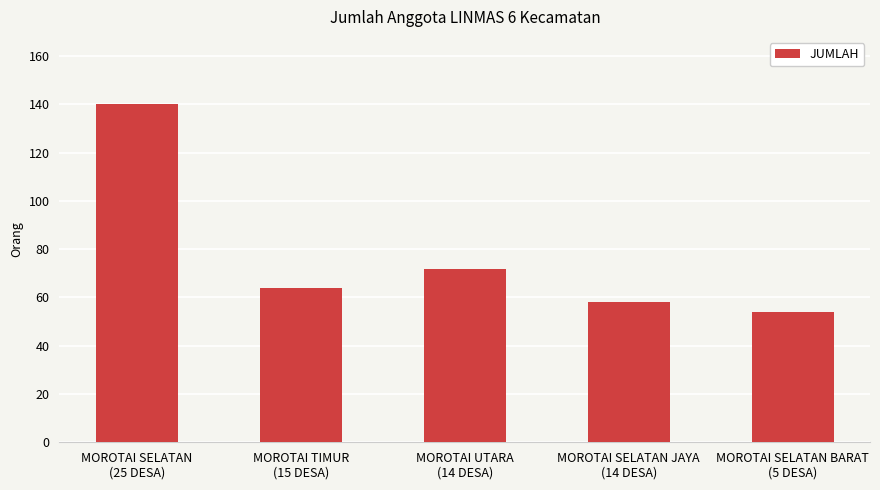

Reading left to right, what are all the values shown in this chart?

140	64	72	58	54